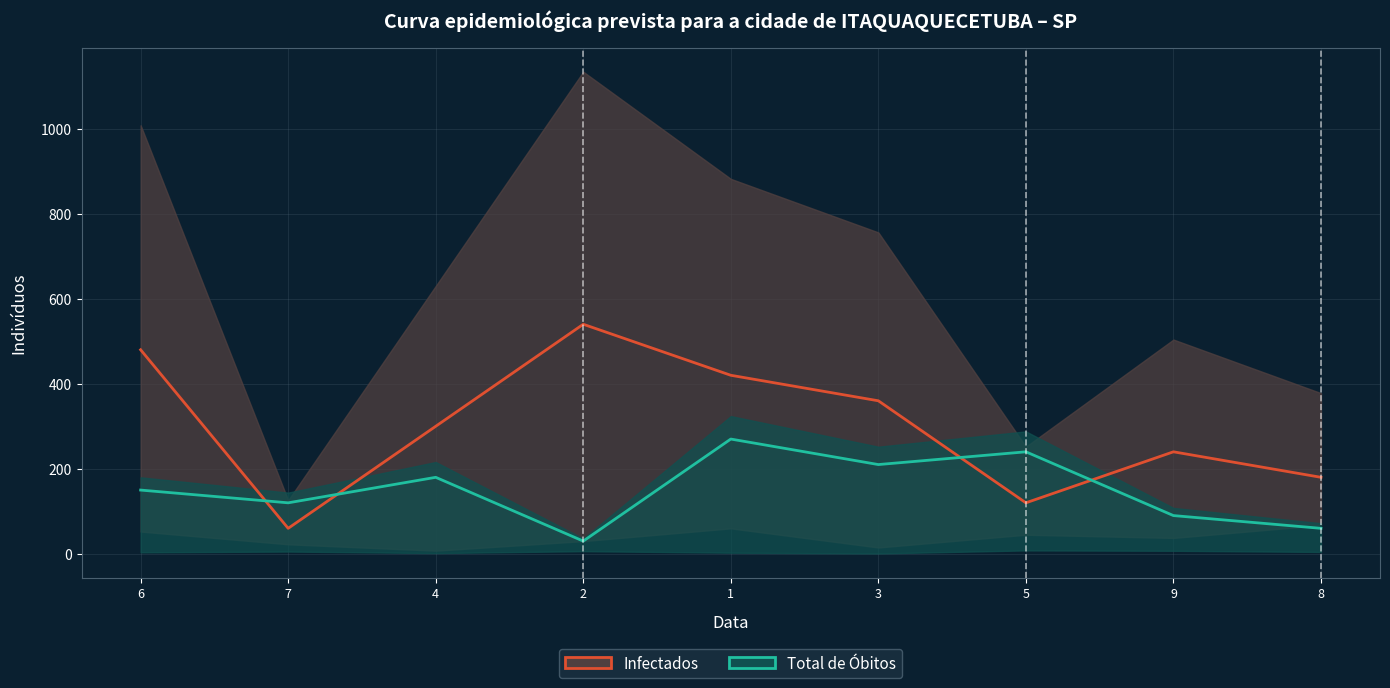

At how many categories does at least one series exceed 107?

9